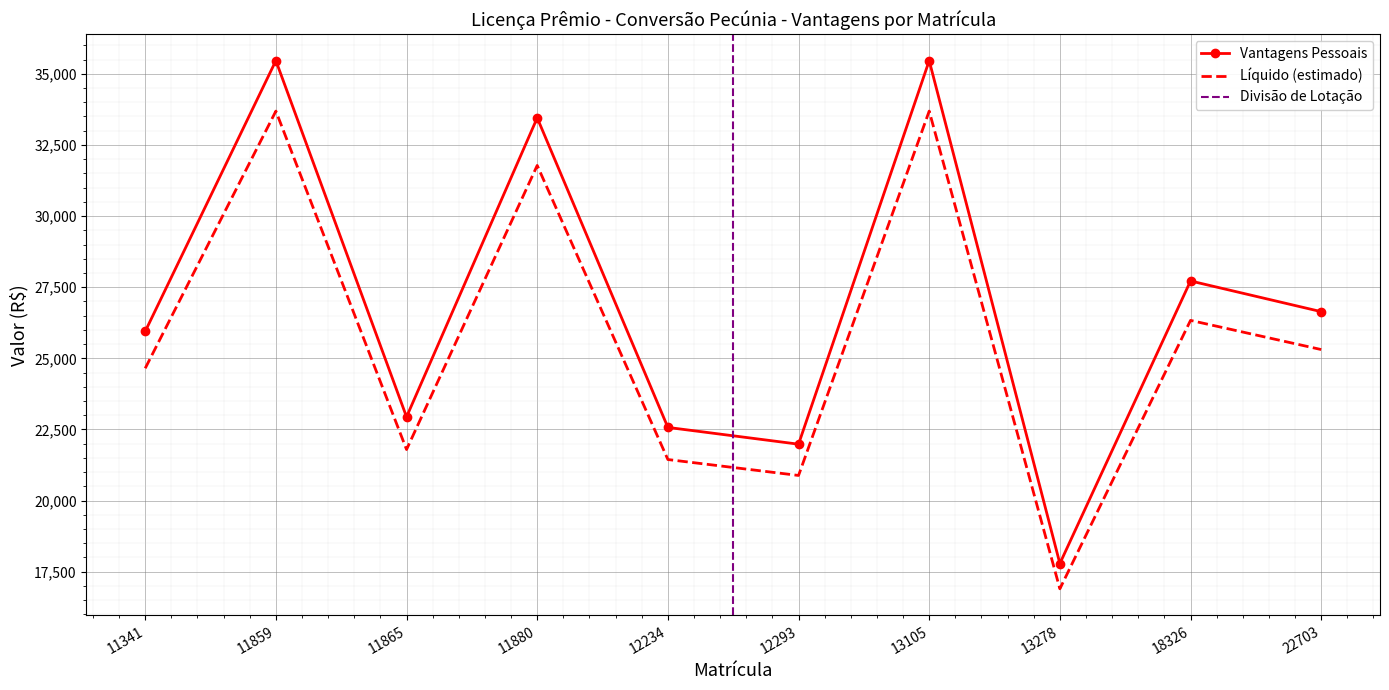

What is the lowest value of the Líquido series?

16898.6